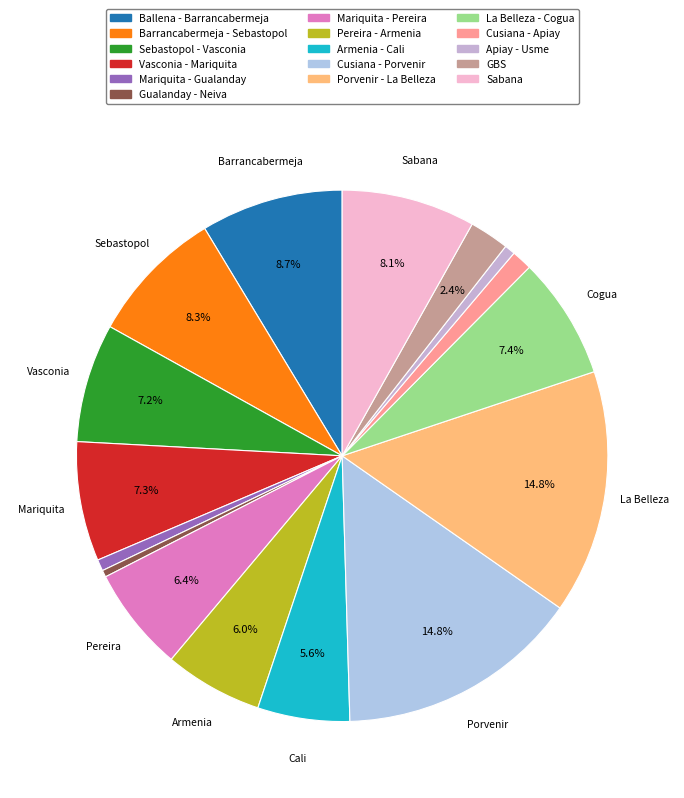

To the nearest percent, what portion does Mariquita - Gualanday represent?

1%